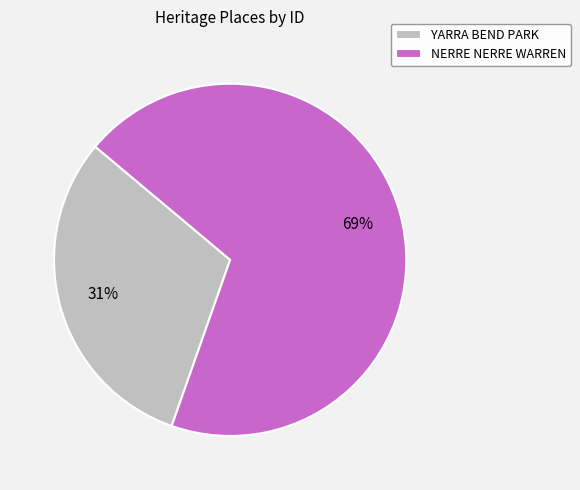

True or false: NERRE NERRE WARREN accounts for 69% of the total.

True